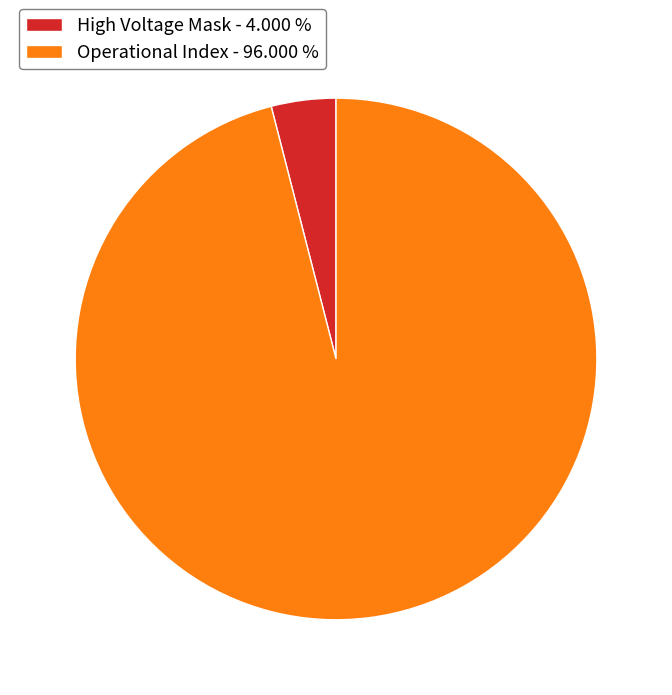

Rank the categories by value from highest to lowest.

Operational Index - 96.000 %, High Voltage Mask - 4.000 %